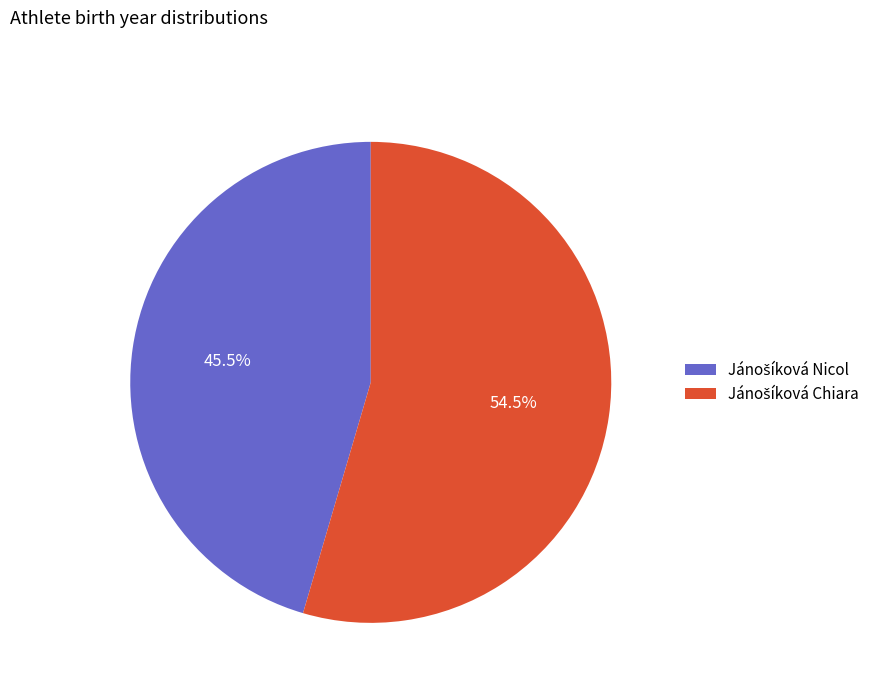

To the nearest percent, what is the difference between the largest and smallest slice percentages?

9%